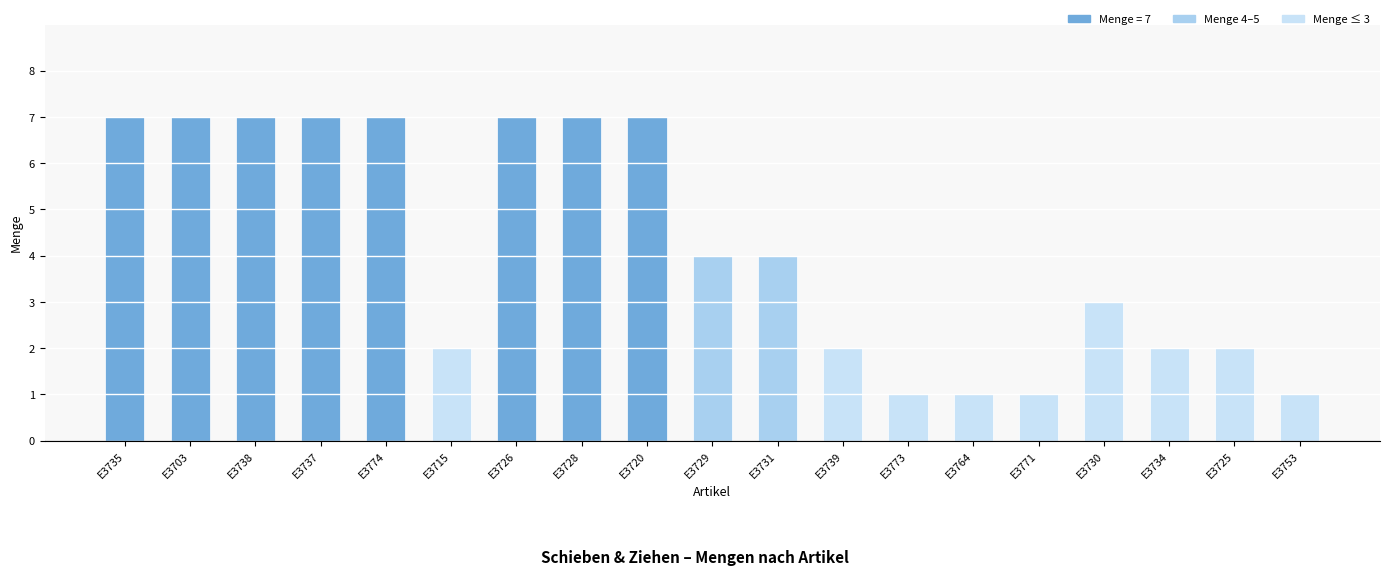

How many categories are shown in the chart?

19